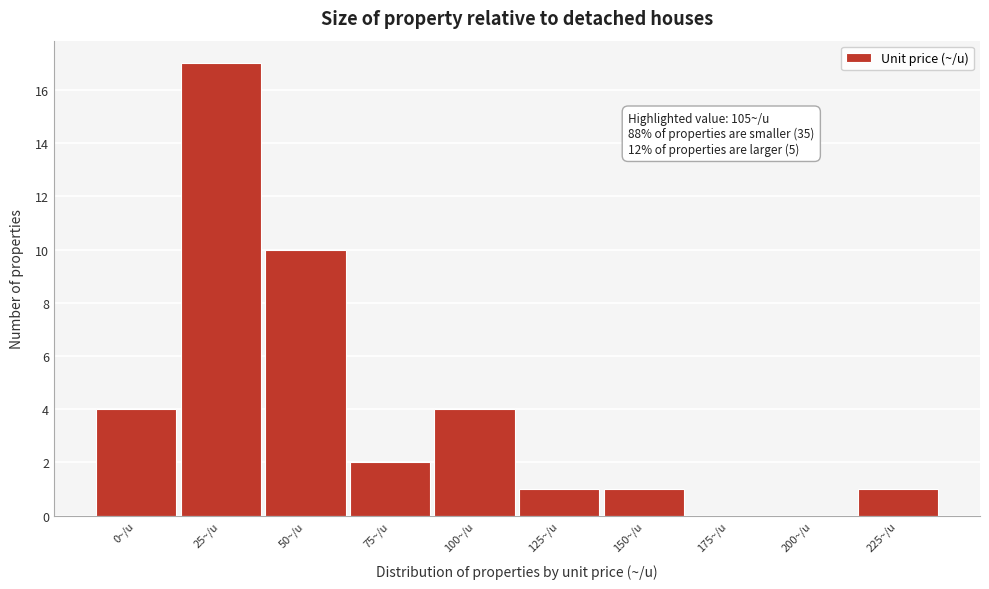

Reading left to right, extract all data points from this chart.

0~/u=4	25~/u=17	50~/u=10	75~/u=2	100~/u=4	125~/u=1	150~/u=1	175~/u=0	200~/u=0	225~/u=1